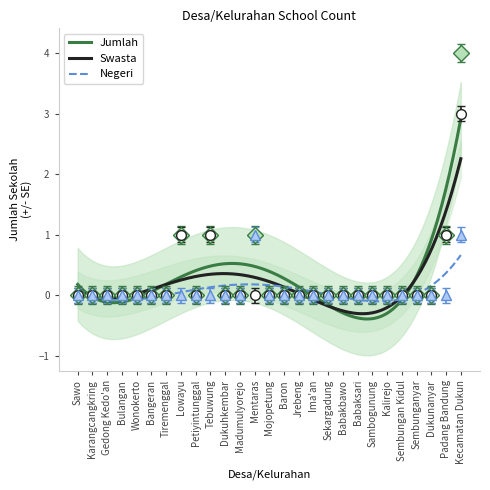

At which category does Negeri reach its first local peak?

Mentaras